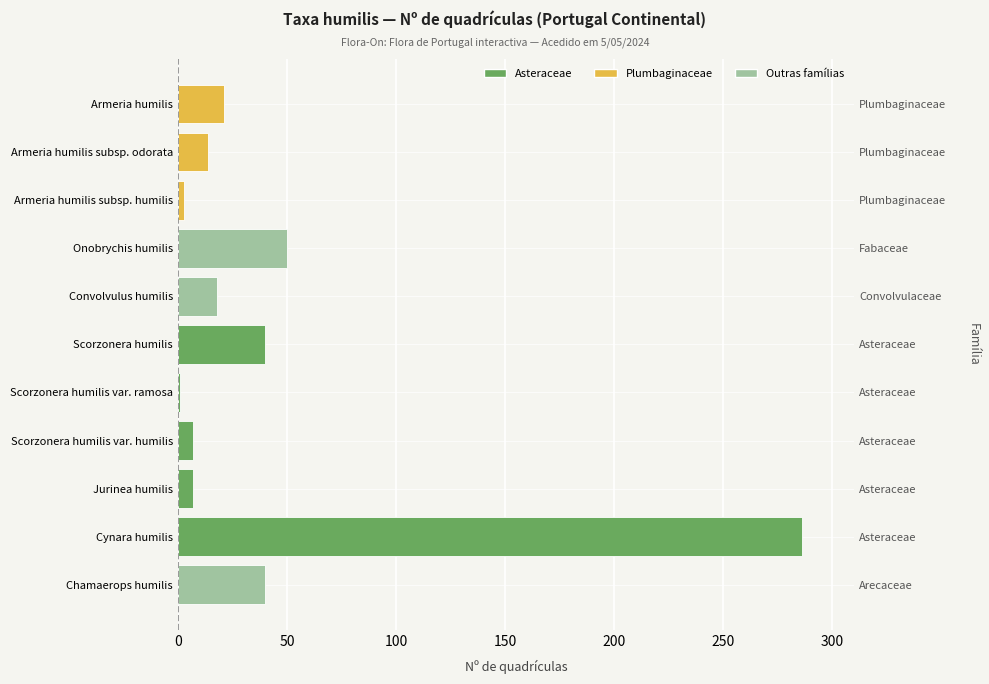

True or false: the data shows 1 at 150.

True